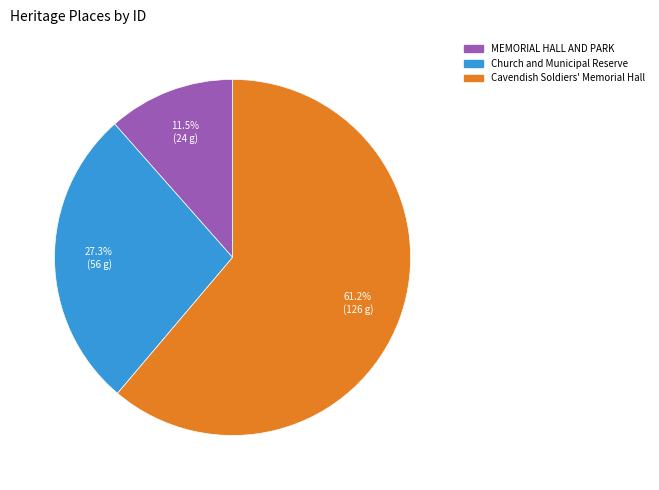

Is there a majority slice in this chart?

Yes